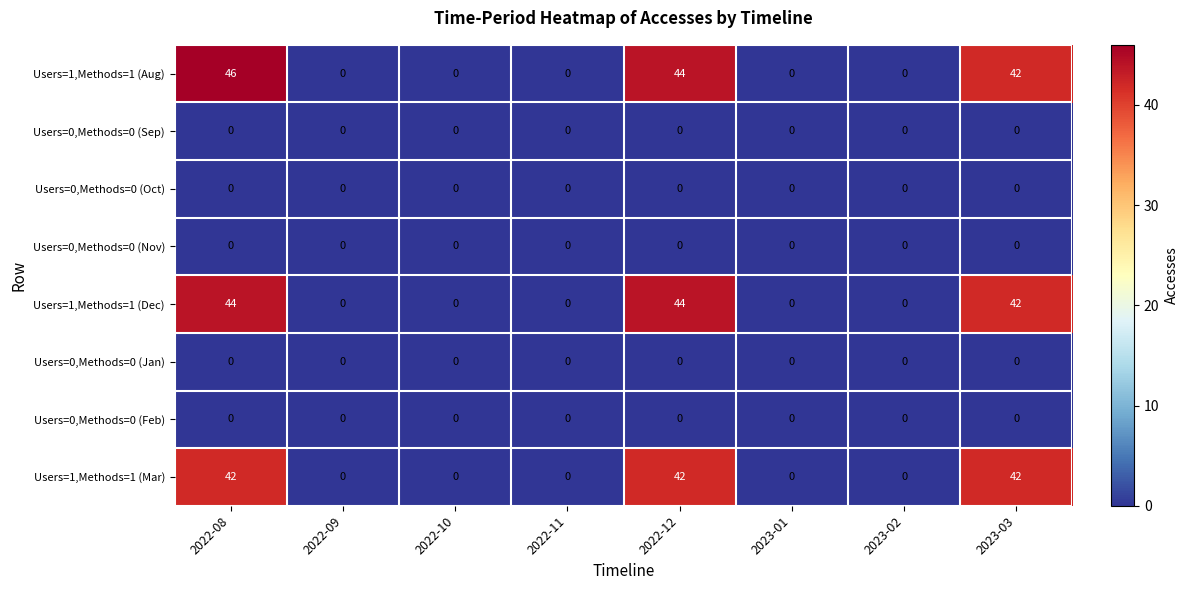

Which series has the largest total across all categories?

Users=1,Methods=1 (Aug)